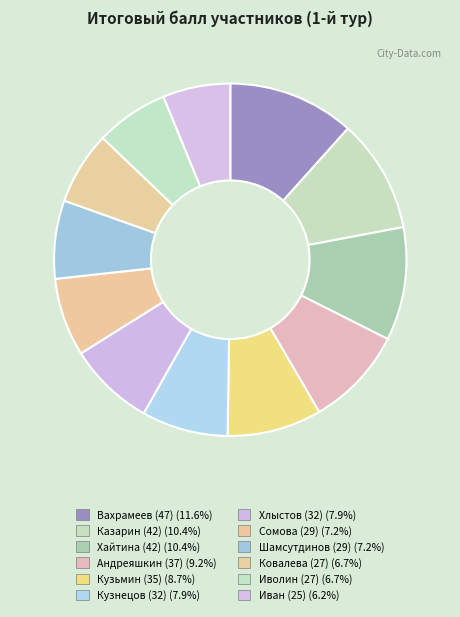

How many slices are in this pie chart?

12